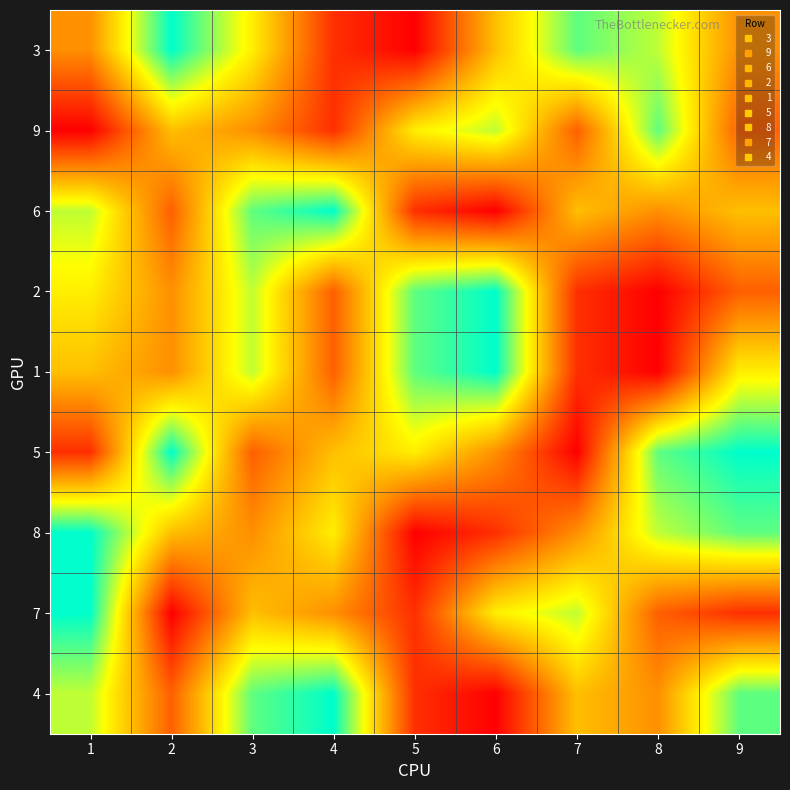

What is the minimum value shown in the chart?

1